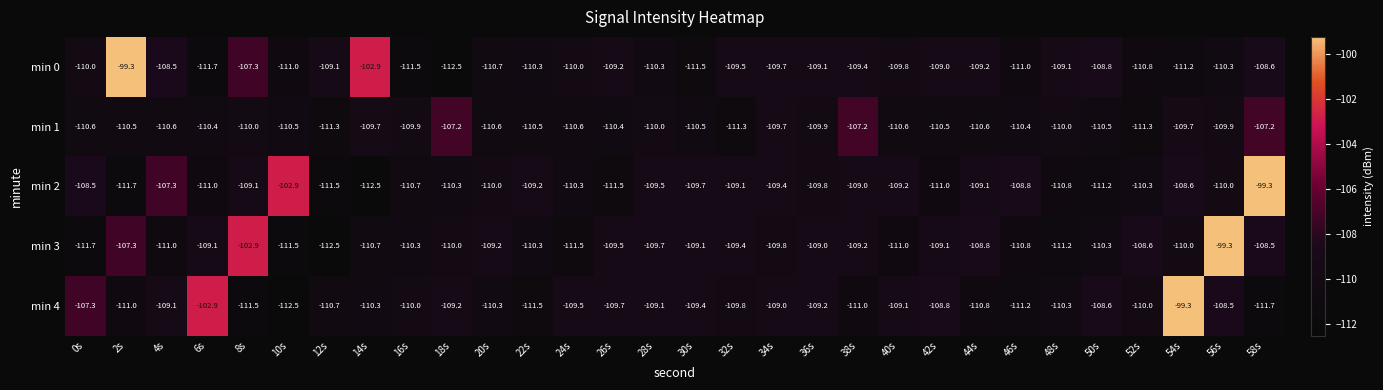

The value of min 0 at 42s is -72.5. True or false?

False